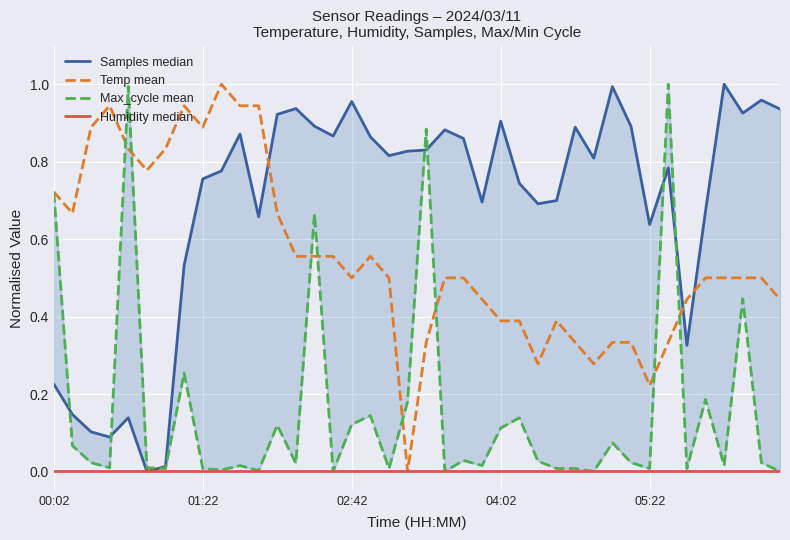

Rank the categories by Max_cycle mean value from lowest to highest.

15, 21, 29, 39, 11, 9, 6, 8, 18, 27, 28, 32, 34, 04:02, 5, 10, 23, 36, 13, 02:42, 31, 38, 26, 22, 01:22, 30, 24, 12, 16, 25, 17, 19, 35, 7, 37, 14, 00:02, 20, 05:22, 33